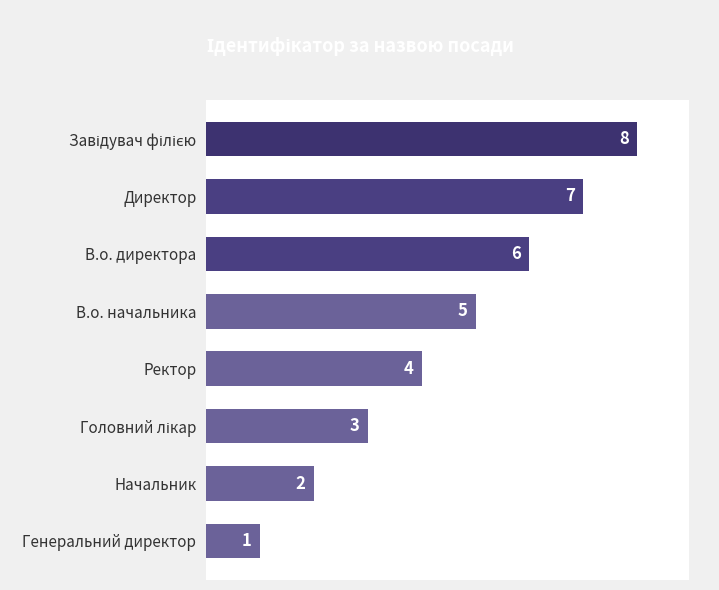

What position from the bottom is В.о. начальника?

5